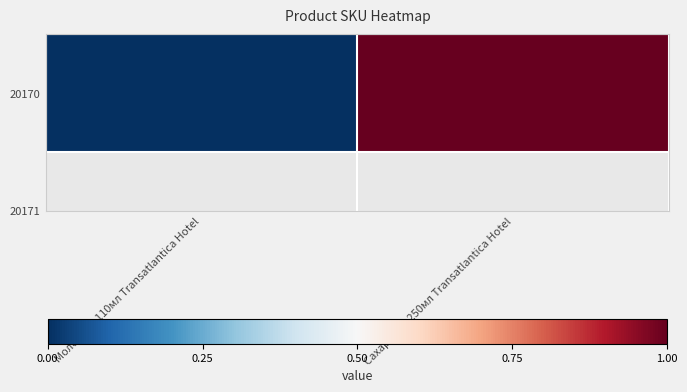

What is the average value?

0.5